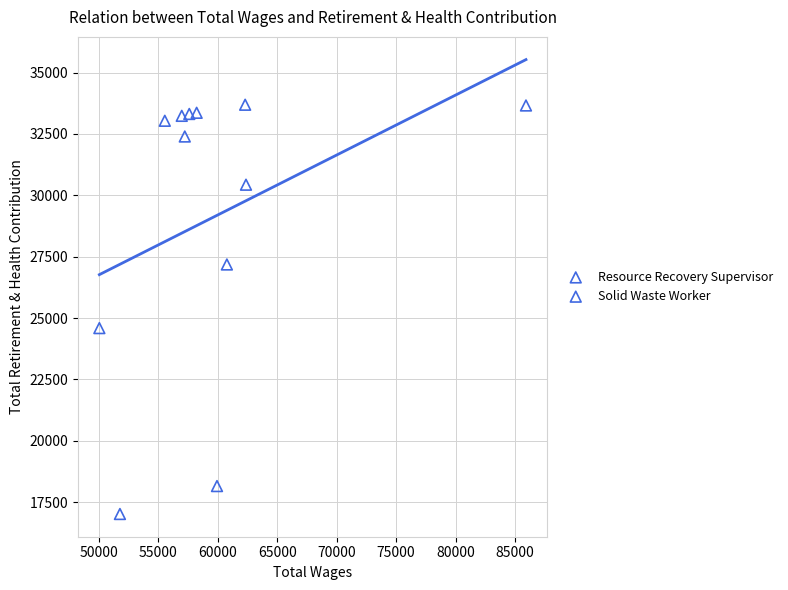

What are all the series names shown in the legend?

Resource Recovery Supervisor, Solid Waste Worker